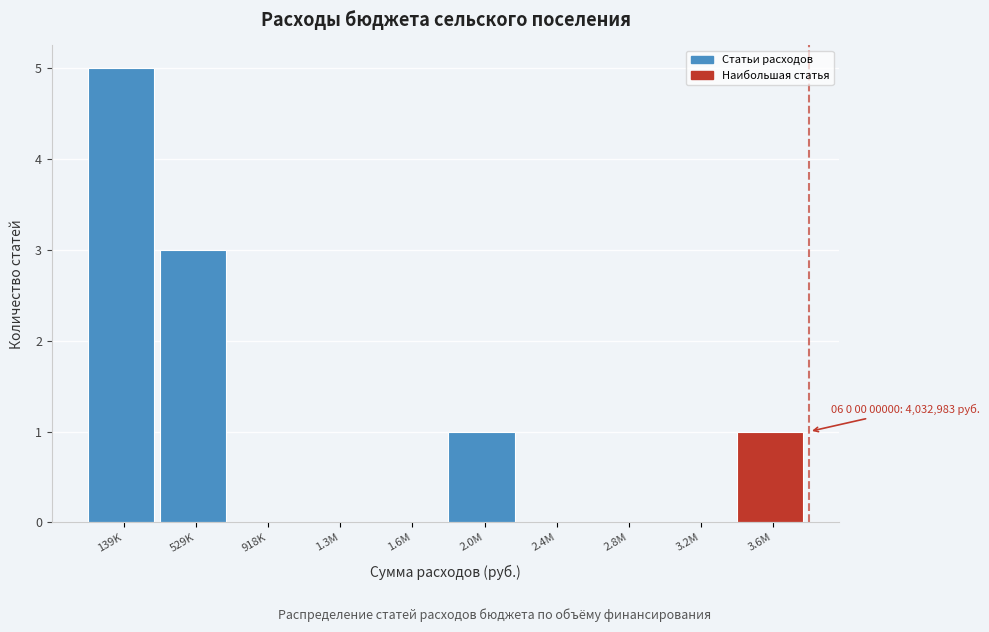

Reading right to left, transcribe all the data shown in this chart.

3.6M=1	3.2M=0	2.8M=0	2.4M=0	2.0M=1	1.6M=0	1.3M=0	918K=0	529K=3	139K=5